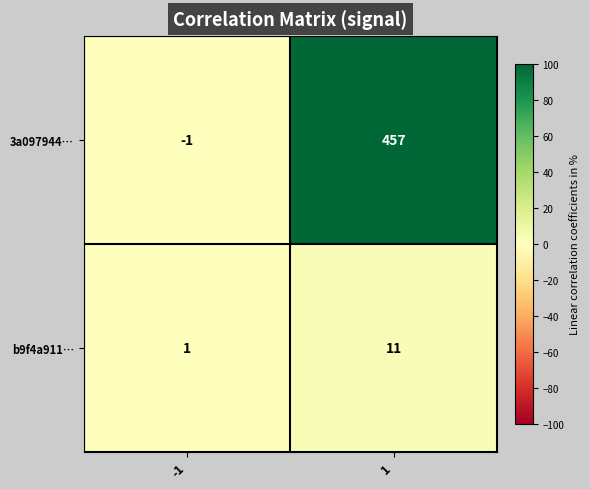

What is the difference between the maximum and minimum values in the b9f4a911… series?

10